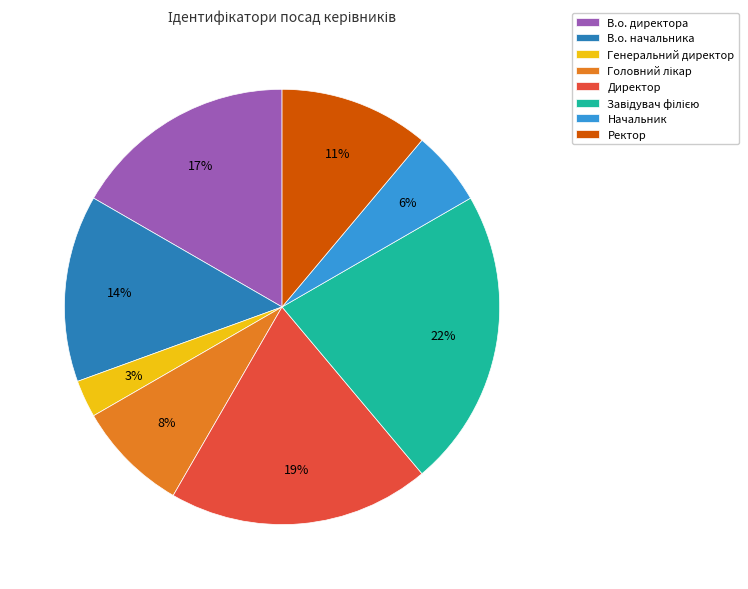

Between Ректор and В.о. начальника, which is larger?

В.о. начальника